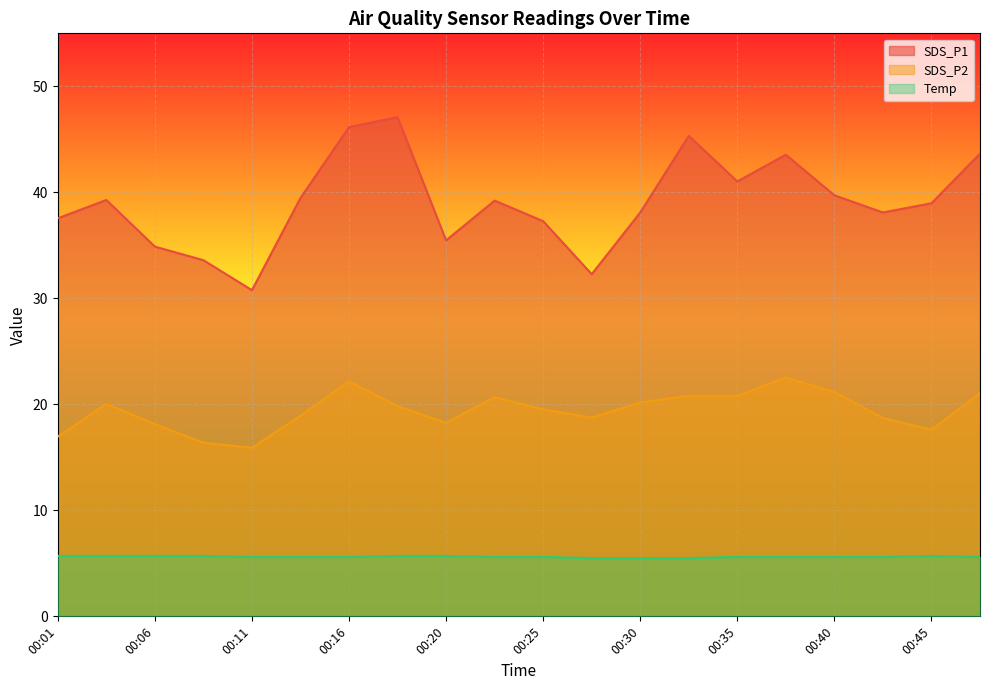

What is the sum of all SDS_P2 values?

388.3